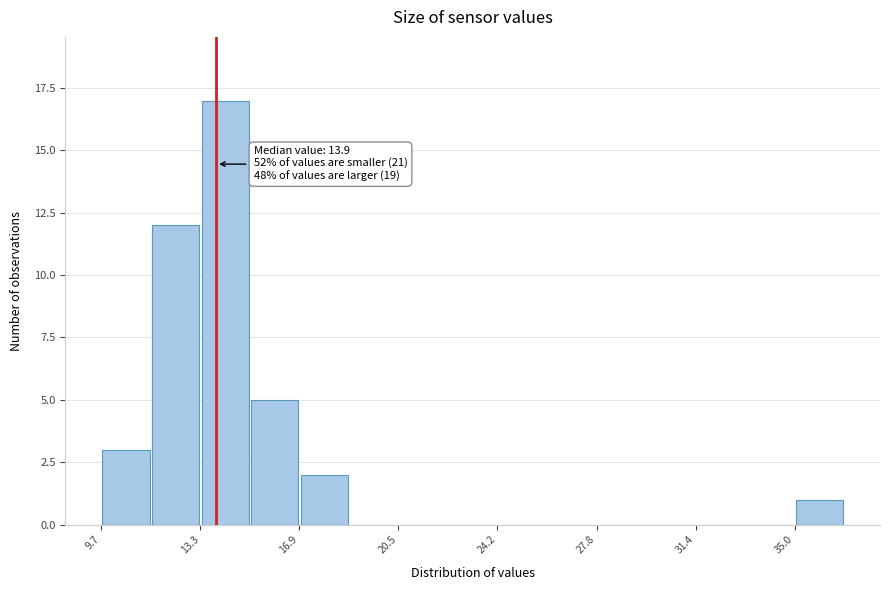

Around what value on the x-axis is the tallest bar? Give the approximate position of its centre, as read against the axis.

14.0